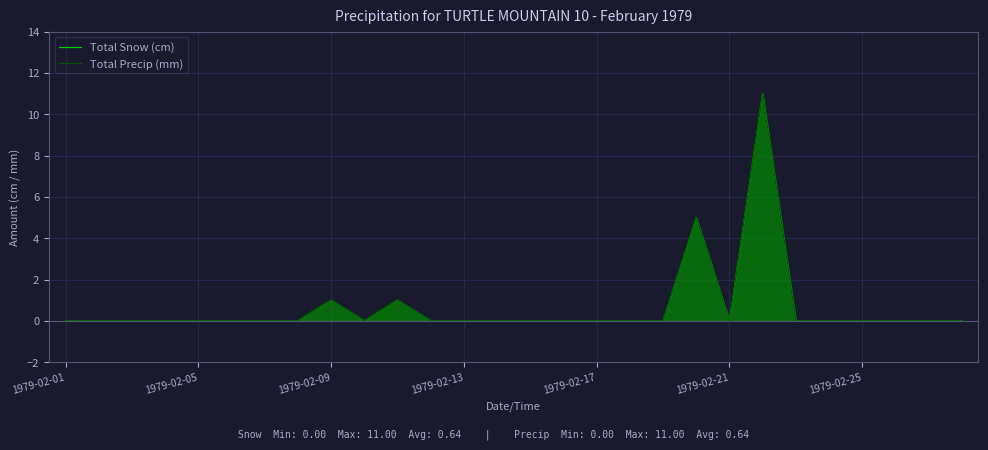

True or false: Total Precip (mm) and Total Snow (cm) intersect in this chart.

False